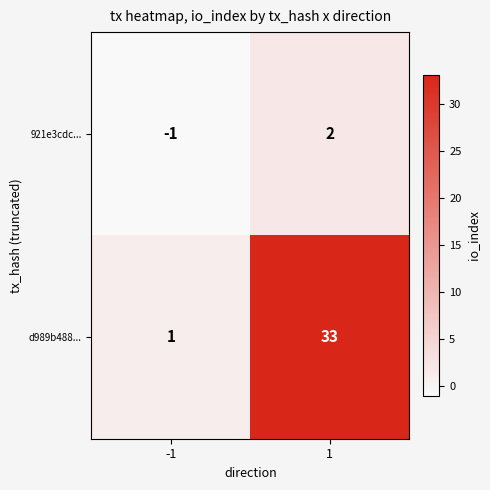

At which category is the sum across all series the highest?

1